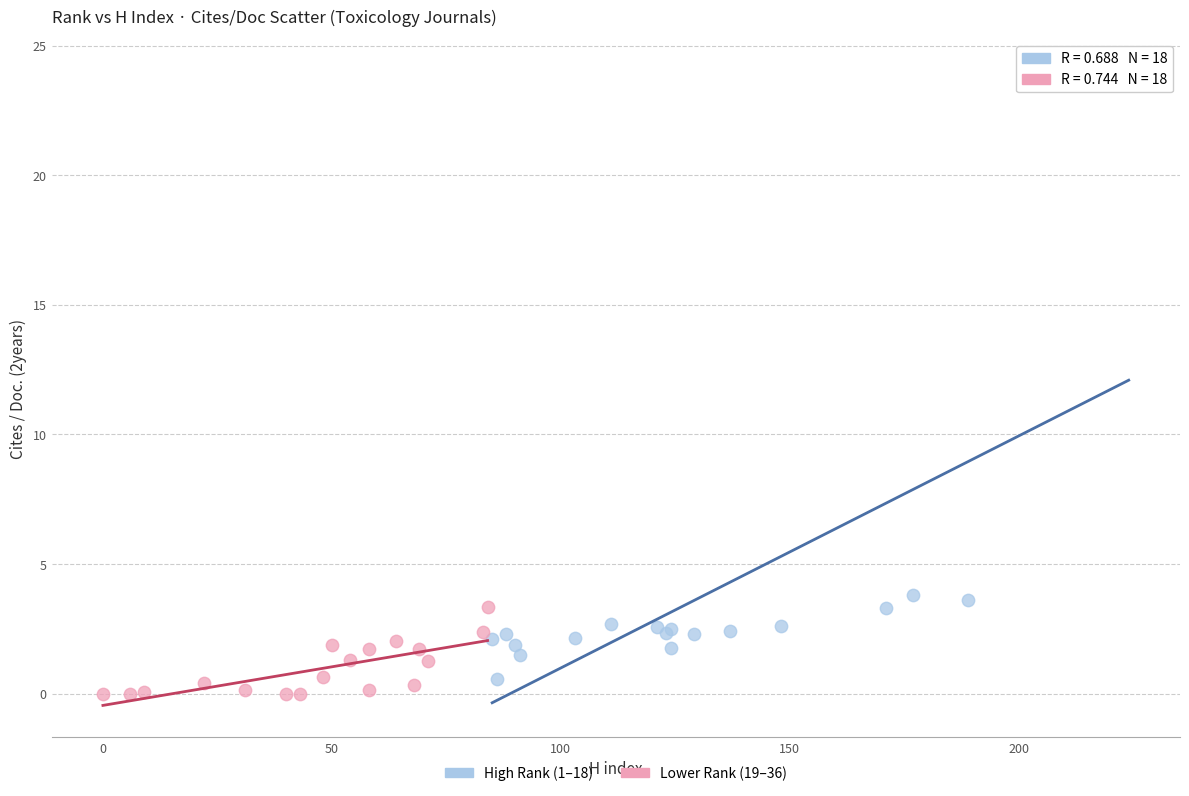

Which series reaches the maximum Y coordinate?

High Rank (1–18)